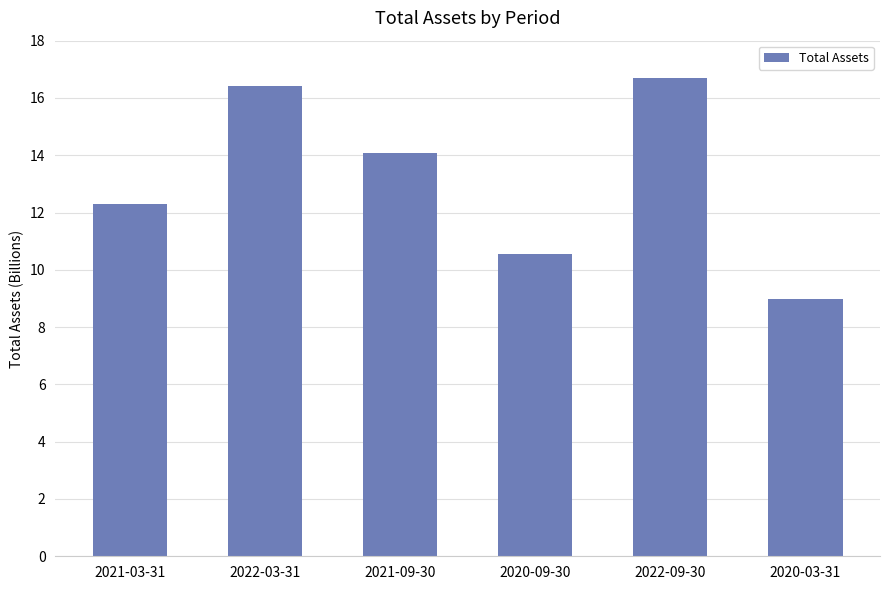

What is the minimum value shown in the chart?

8968401342